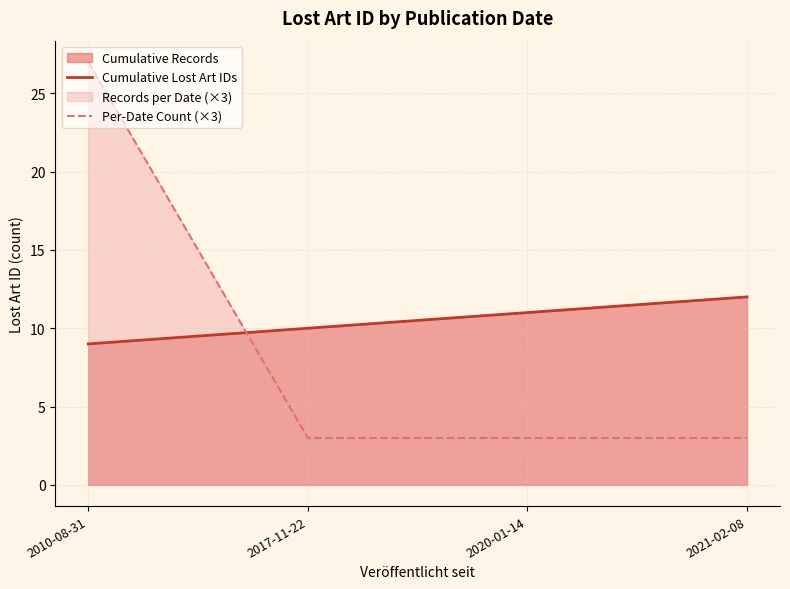

How many Per-Date Count (×3) values are between 3 and 27?

4